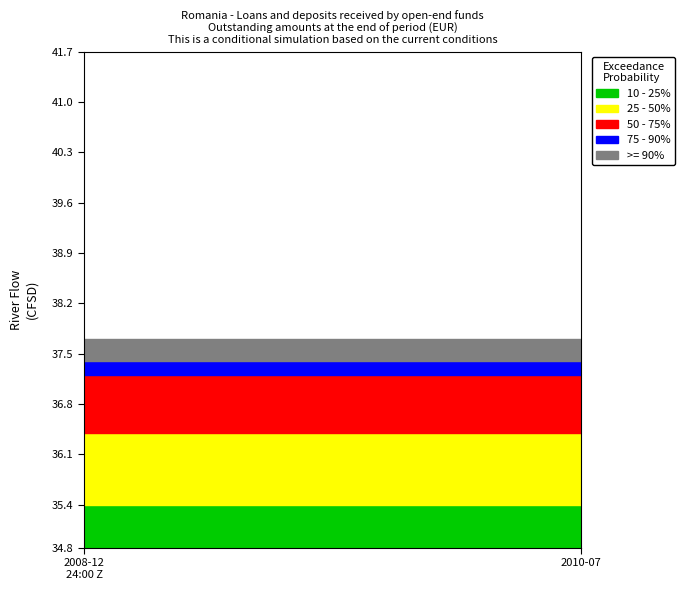

Reading left to right, list all the values displayed in this chart.

10 - 25%: 2008-12=0.6	2009-01=0.6	2009-02=0.6	2009-03=0.6	2009-04=0.6	2009-05=0.6	2009-06=0.6	2009-07=0.6	2009-08=0.6	2009-09=0.6	2009-10=0.6	2009-11=0.6	2009-12=0.6	2010-01=0.6	2010-02=0.6	2010-03=0.6	2010-04=0.6	2010-05=0.6	2010-06=0.6	2010-07=0.6
25 - 50%: 2008-12=1.0	2009-01=1.0	2009-02=1.0	2009-03=1.0	2009-04=1.0	2009-05=1.0	2009-06=1.0	2009-07=1.0	2009-08=1.0	2009-09=1.0	2009-10=1.0	2009-11=1.0	2009-12=1.0	2010-01=1.0	2010-02=1.0	2010-03=1.0	2010-04=1.0	2010-05=1.0	2010-06=1.0	2010-07=1.0
50 - 75%: 2008-12=0.8	2009-01=0.8	2009-02=0.8	2009-03=0.8	2009-04=0.8	2009-05=0.8	2009-06=0.8	2009-07=0.8	2009-08=0.8	2009-09=0.8	2009-10=0.8	2009-11=0.8	2009-12=0.8	2010-01=0.8	2010-02=0.8	2010-03=0.8	2010-04=0.8	2010-05=0.8	2010-06=0.8	2010-07=0.8
75 - 90%: 2008-12=0.2	2009-01=0.2	2009-02=0.2	2009-03=0.2	2009-04=0.2	2009-05=0.2	2009-06=0.2	2009-07=0.2	2009-08=0.2	2009-09=0.2	2009-10=0.2	2009-11=0.2	2009-12=0.2	2010-01=0.2	2010-02=0.2	2010-03=0.2	2010-04=0.2	2010-05=0.2	2010-06=0.2	2010-07=0.2
>= 90%: 2008-12=0.3	2009-01=0.3	2009-02=0.3	2009-03=0.3	2009-04=0.3	2009-05=0.3	2009-06=0.3	2009-07=0.3	2009-08=0.3	2009-09=0.3	2009-10=0.3	2009-11=0.3	2009-12=0.3	2010-01=0.3	2010-02=0.3	2010-03=0.3	2010-04=0.3	2010-05=0.3	2010-06=0.3	2010-07=0.3